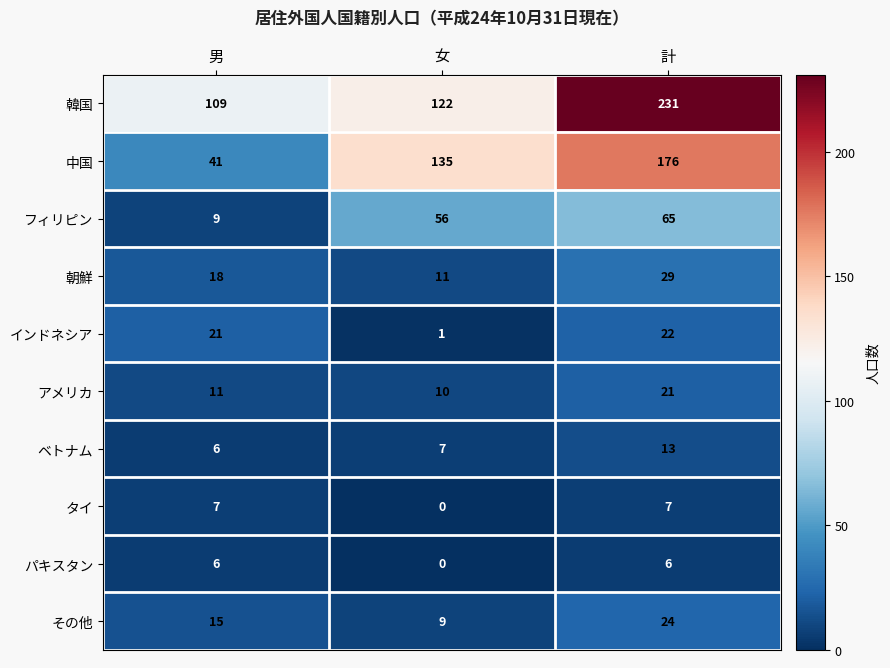

At which label does フィリピン reach its peak?

計